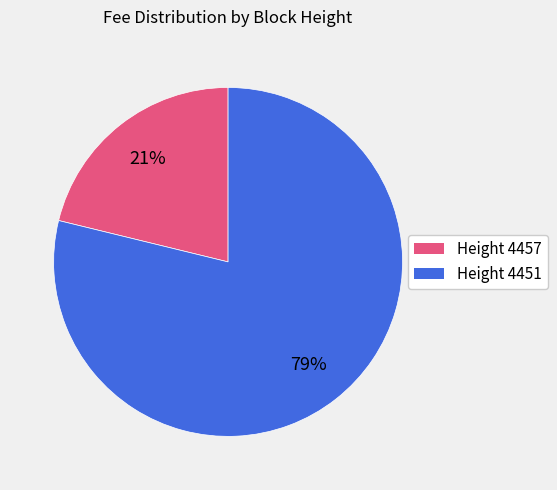

How many slices are in this pie chart?

2